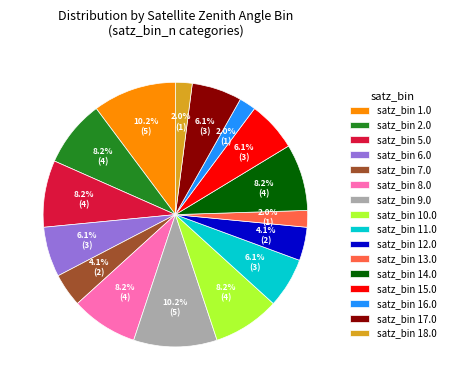

Between satz_bin 12.0 and satz_bin 6.0, which is larger?

satz_bin 6.0